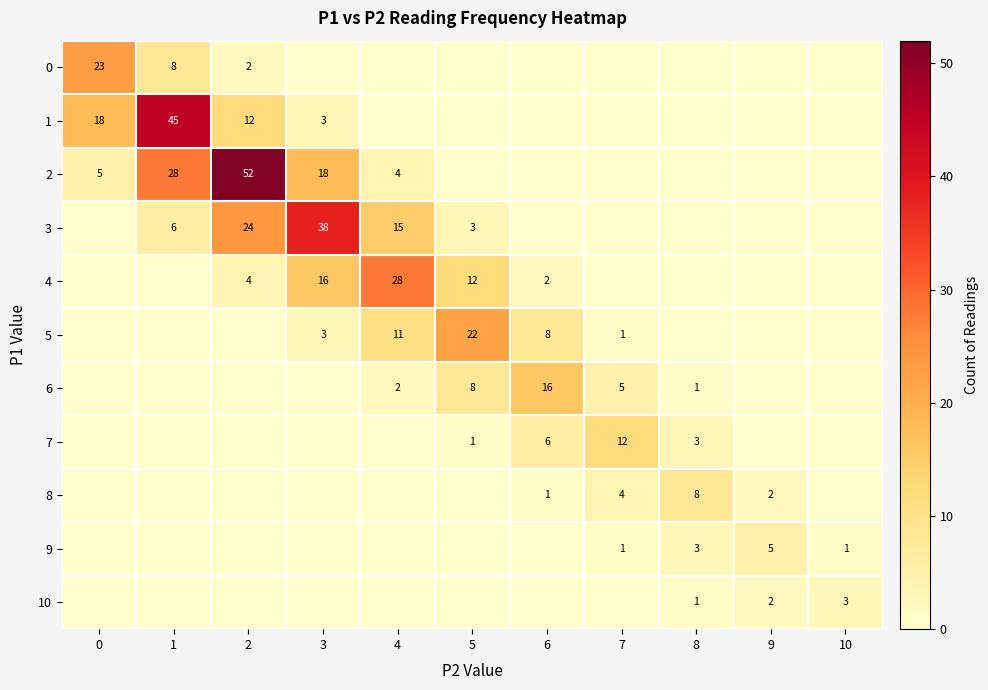

Is it true that 8 equals 2 at 9?

True